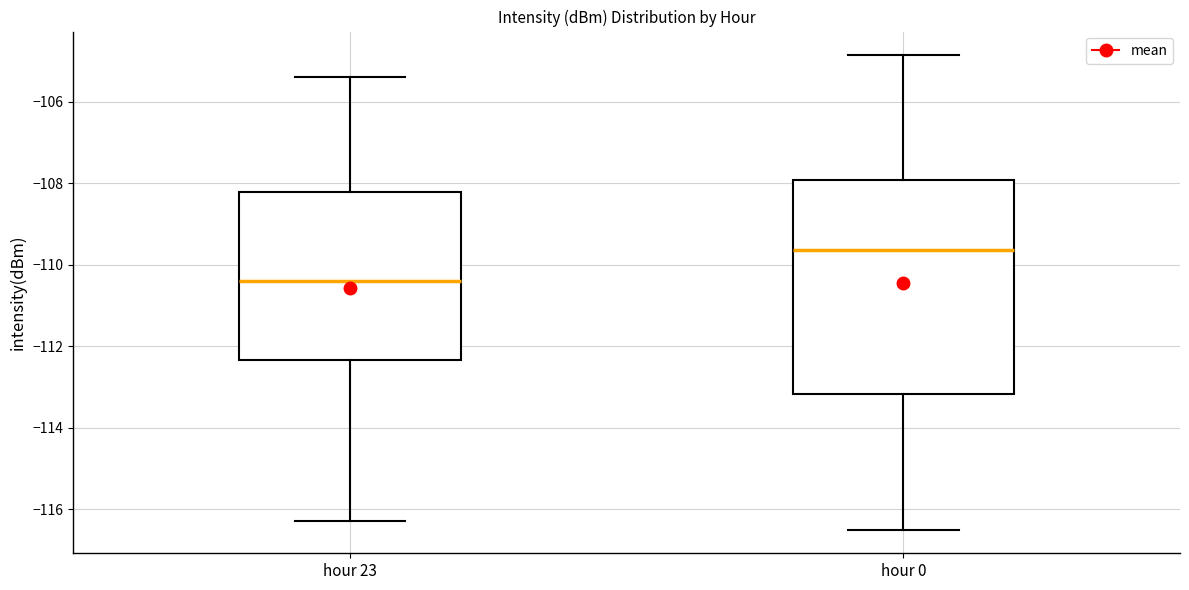

Reading left to right, transcribe this box plot: for each box, give where its median line is, the range the box spans, and where its two whiskers end, as read against the y-axis. The values are not printed on the chart, so give them approximately, as read against the axis.

hour 23: median -110.4, box -112.4 to -108.2, whiskers -116.4 to -105.4
hour 0: median -109.6, box -113.2 to -108.0, whiskers -116.6 to -104.8